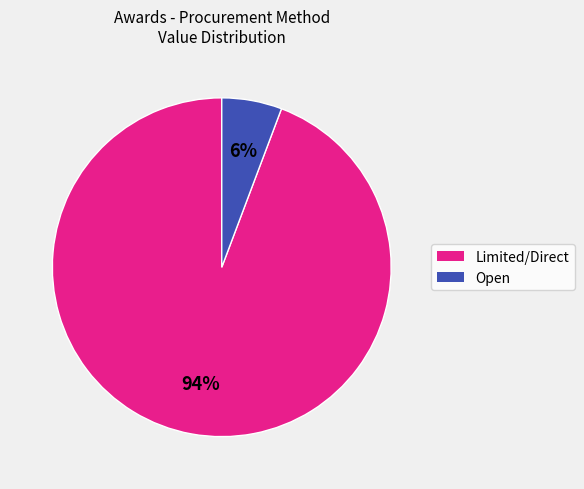

Is there any slice that represents more than half of the pie?

Yes